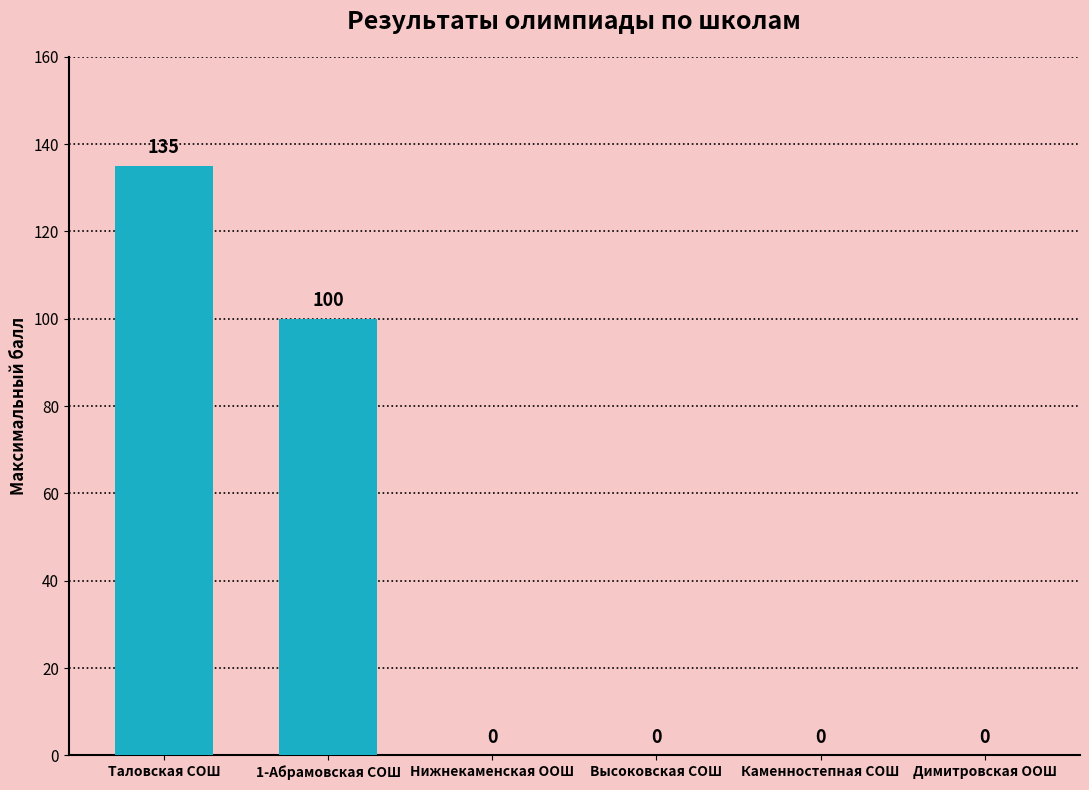

The chart shows a value of 79 at Каменностепная СОШ. True or false?

False